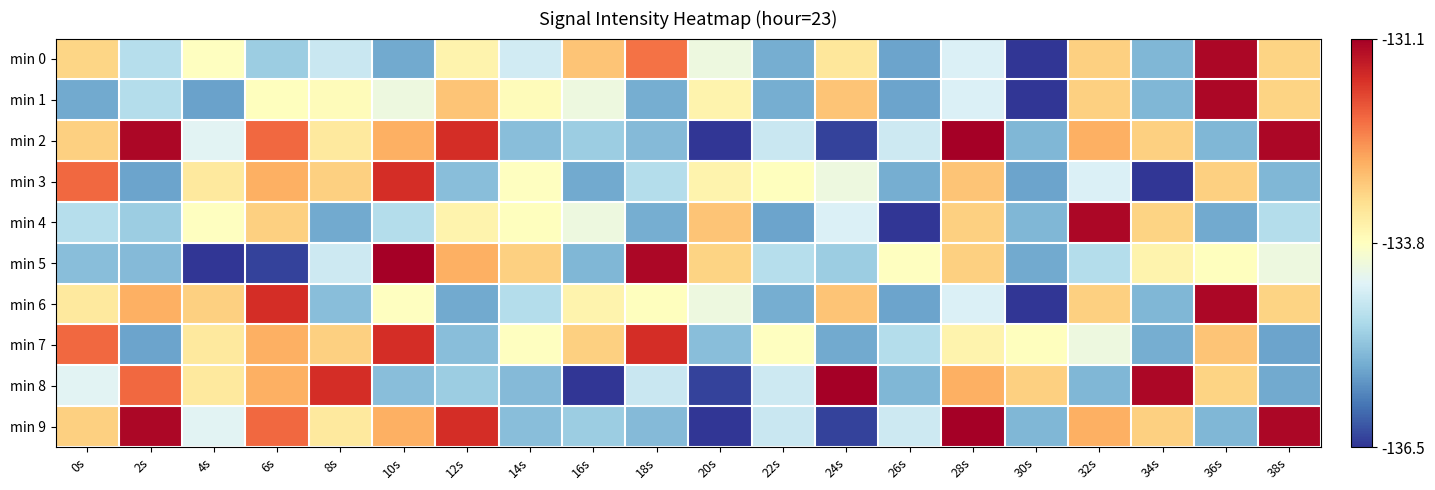

What is the smallest value displayed?

-136.5